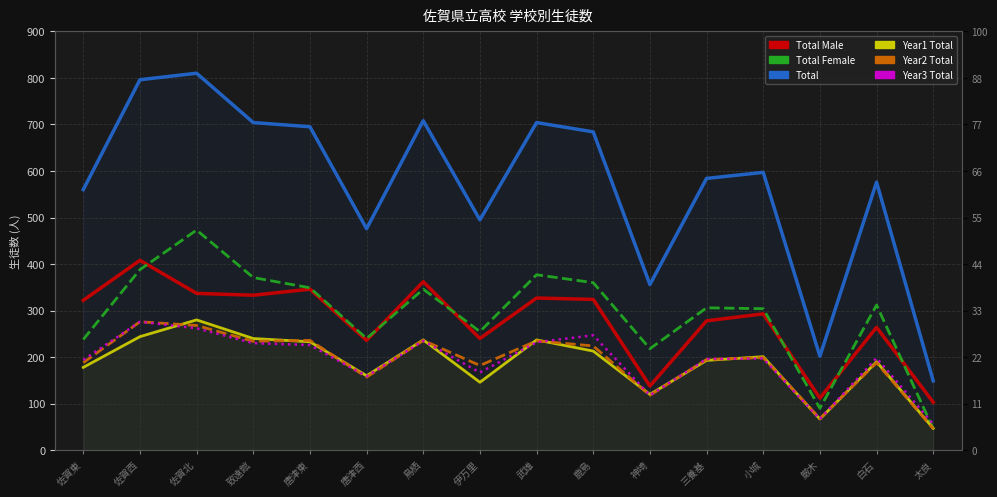

Which series changed the most between 武雄 and 太良?

Total